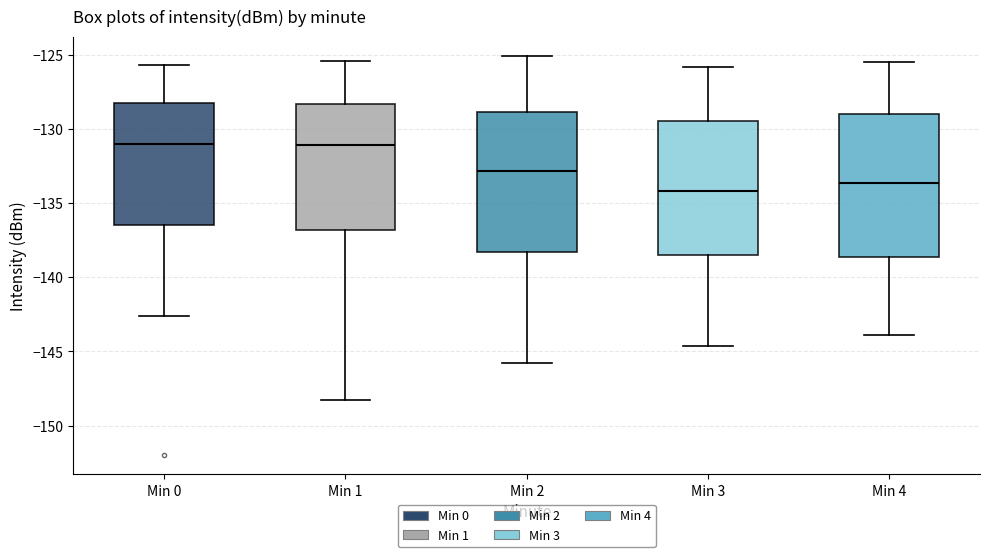

Which box's median line is the lowest?

Min 3